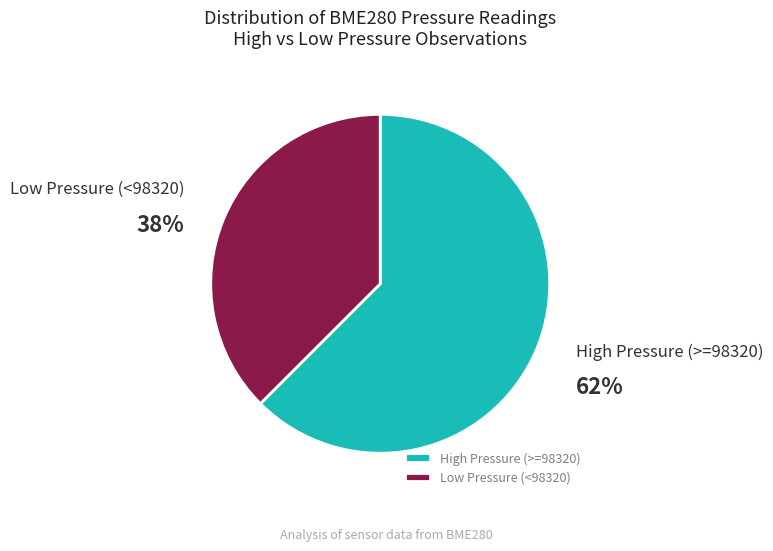

The Low Pressure (<98320) slice represents 49% of the pie. True or false?

False